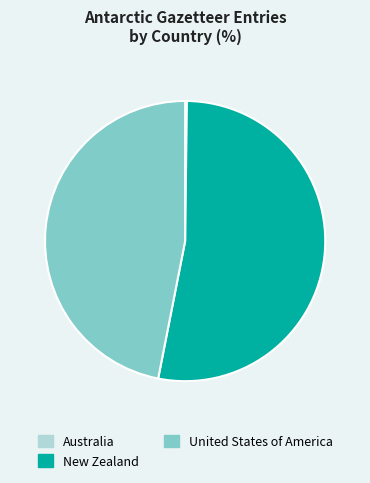

Combined, do United States of America and New Zealand account for over 50%?

Yes